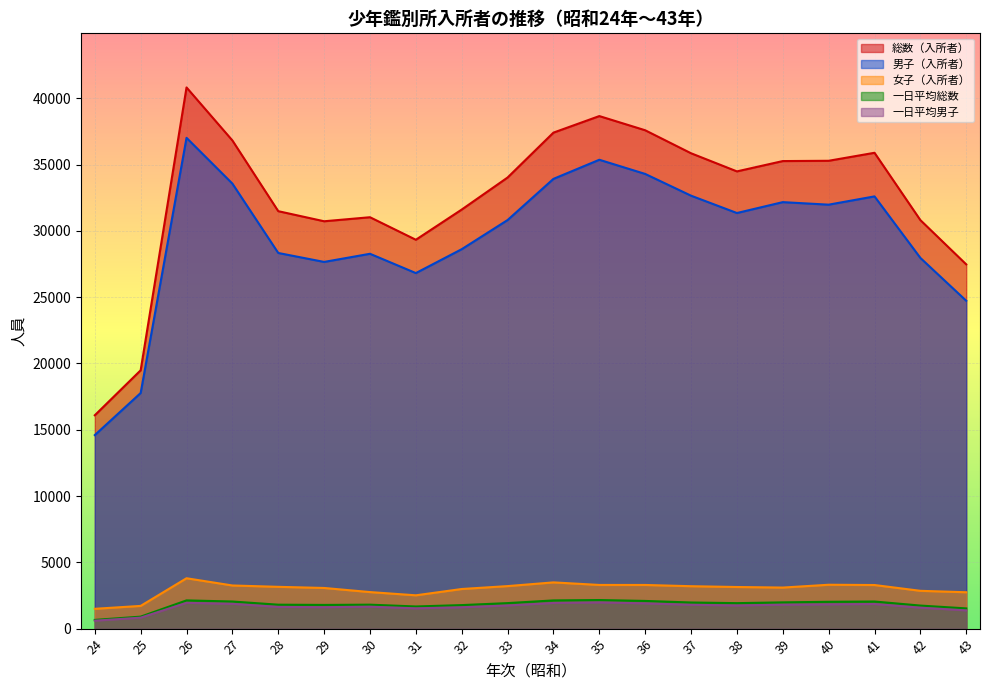

At 42, list the series in order from smallest to largest.

一日平均男子, 一日平均総数, 女子（入所者）, 男子（入所者）, 総数（入所者）